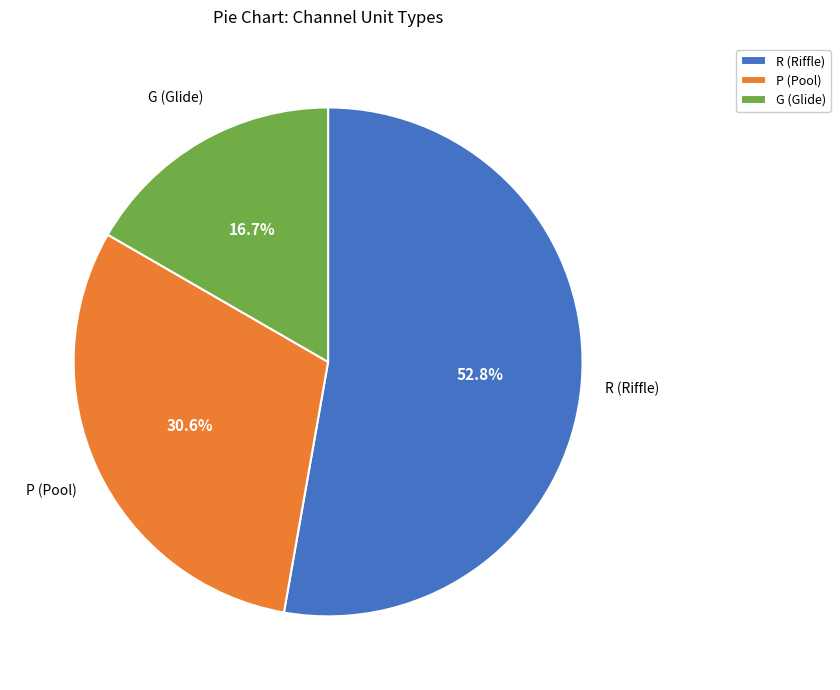

True or false: G accounts for 17% of the total.

True